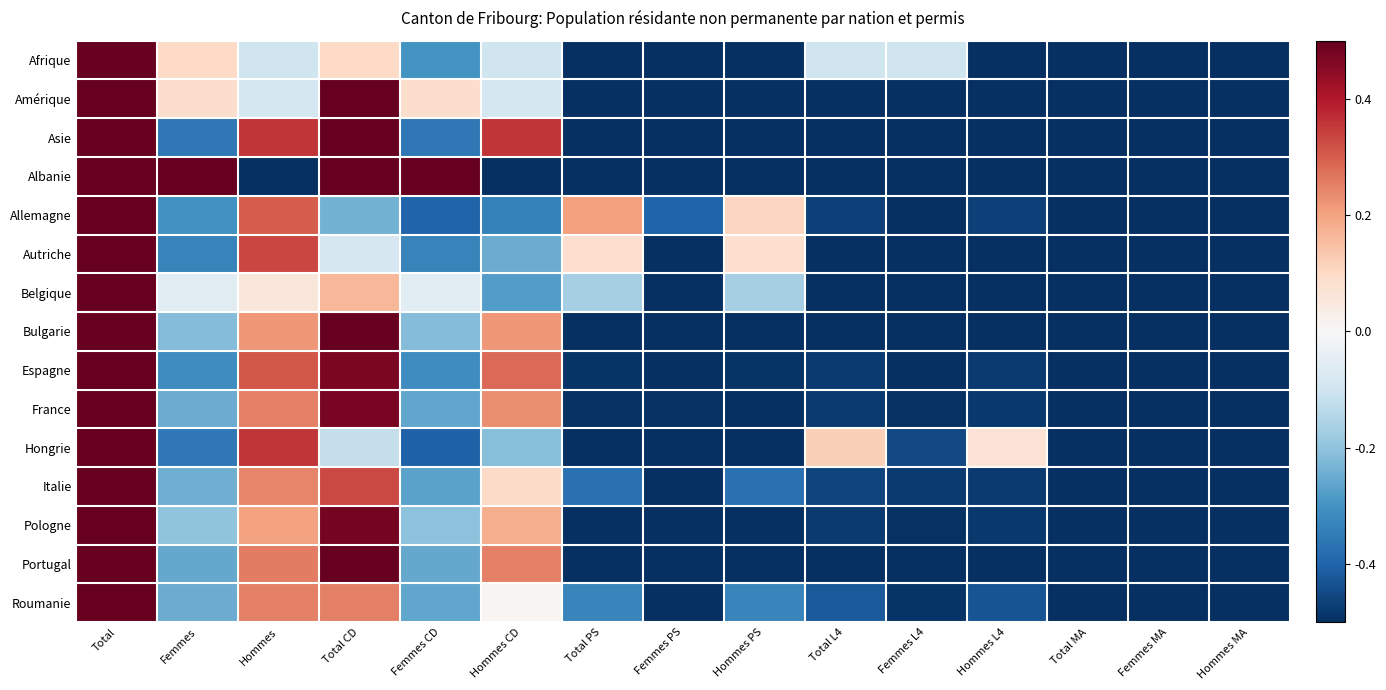

Rank the series at Femmes CD from highest to lowest value.

Albanie, Amérique, Belgique, Pologne, Bulgarie, Portugal, France, Roumanie, Italie, Afrique, Espagne, Autriche, Asie, Allemagne, Hongrie